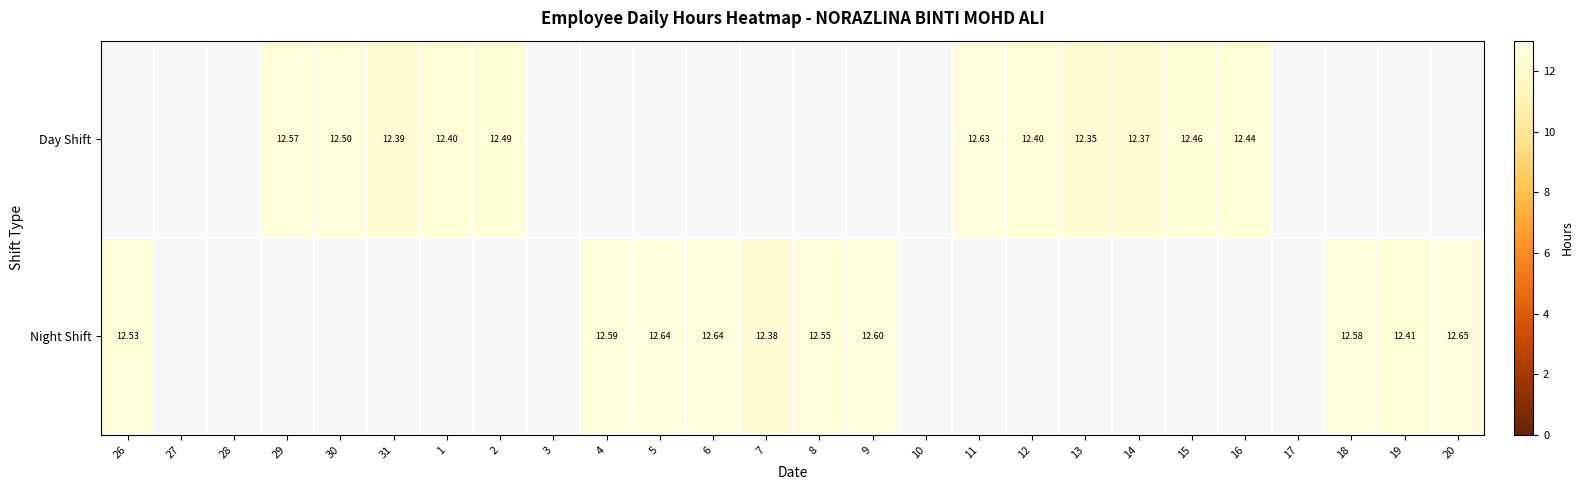

How many series are shown in this chart?

2